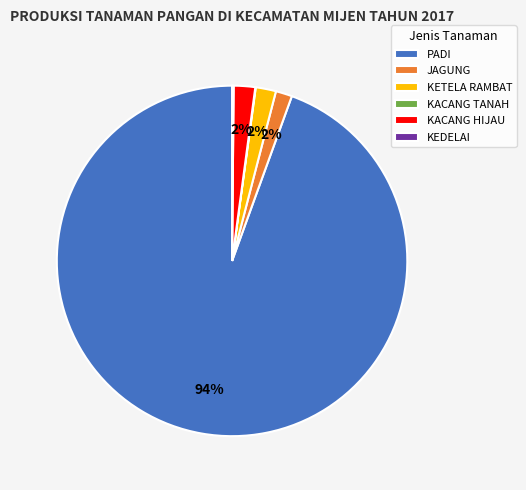

Combined, do JAGUNG and KACANG HIJAU account for over 50%?

No